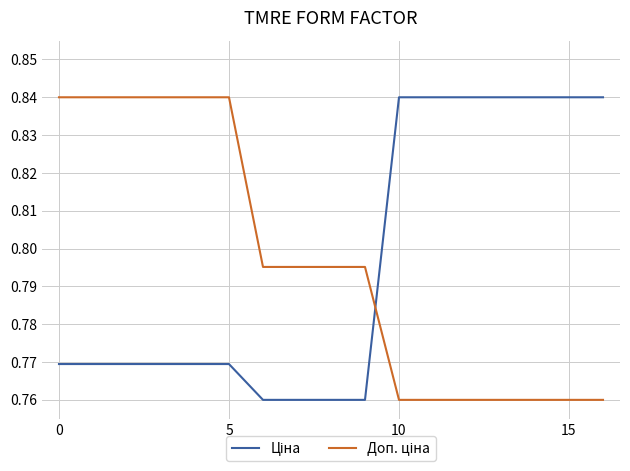

Reading right to left, what are all the values shown in this chart?

Ціна: 0.8	0.8	0.8	0.8	0.8	0.8	0.8	0.8	0.8	0.8	0.8	0.8	0.8	0.8	0.8	0.8	0.8
Доп. ціна: 0.8	0.8	0.8	0.8	0.8	0.8	0.8	0.8	0.8	0.8	0.8	0.8	0.8	0.8	0.8	0.8	0.8